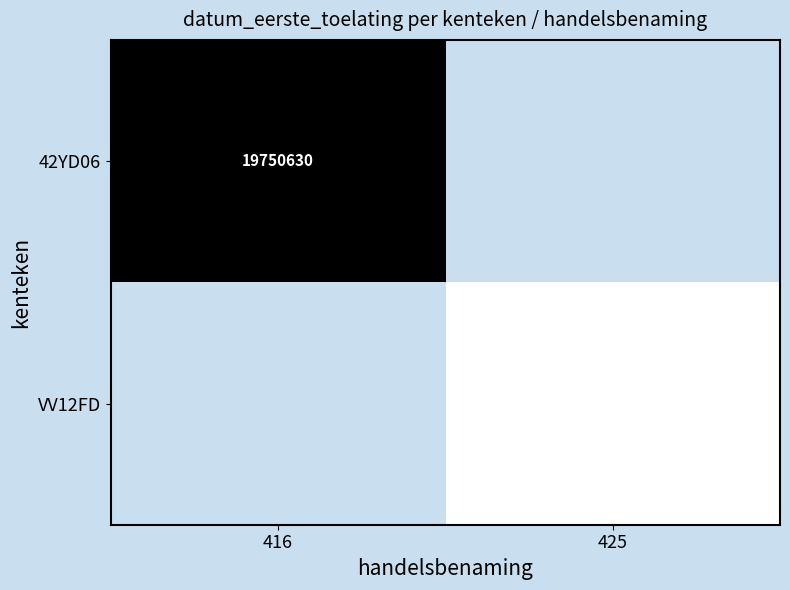

Is the value of VV12FD at 425 greater than the value of 42YD06 at 416?

Yes